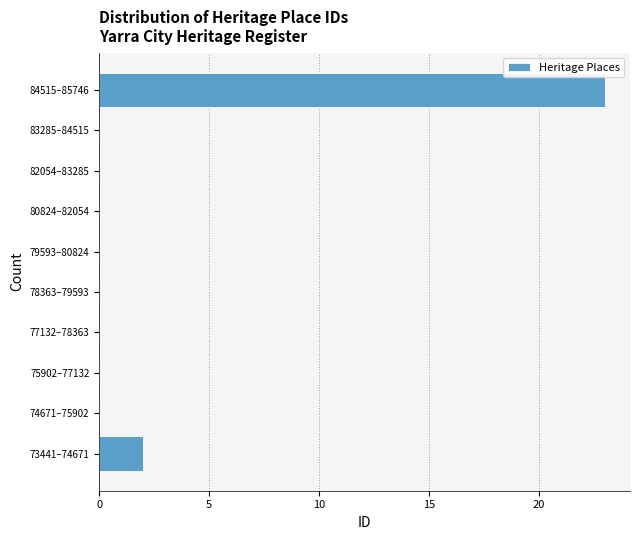

Reading top to bottom, list all the values displayed in this chart.

84515–85746=23	83285–84515=0	82054–83285=0	80824–82054=0	79593–80824=0	78363–79593=0	77132–78363=0	75902–77132=0	74671–75902=0	73441–74671=2